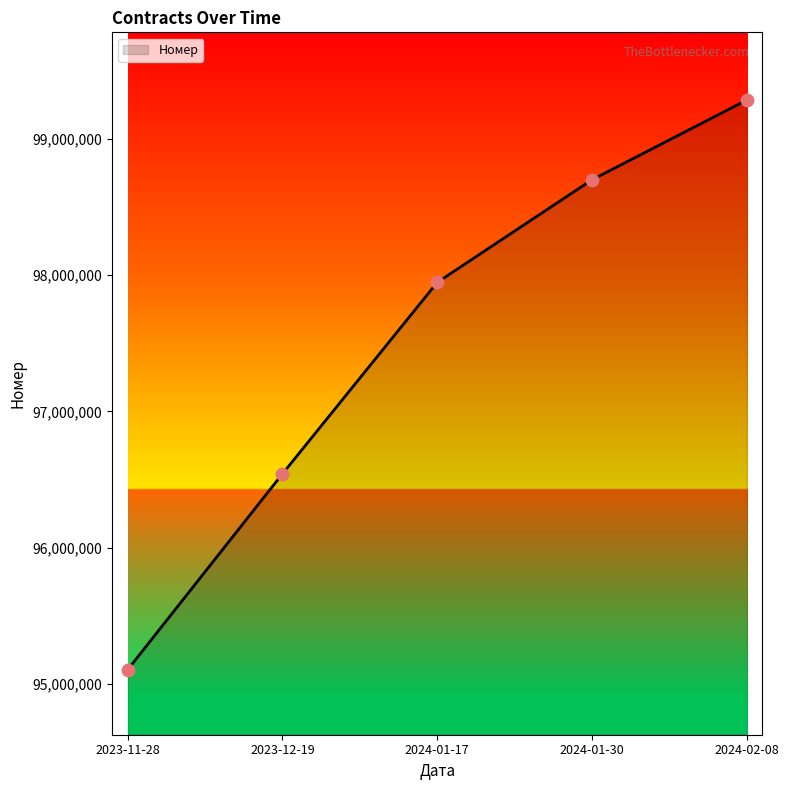

What is the change in value from 2024-01-30 to 2024-02-08?

+584804